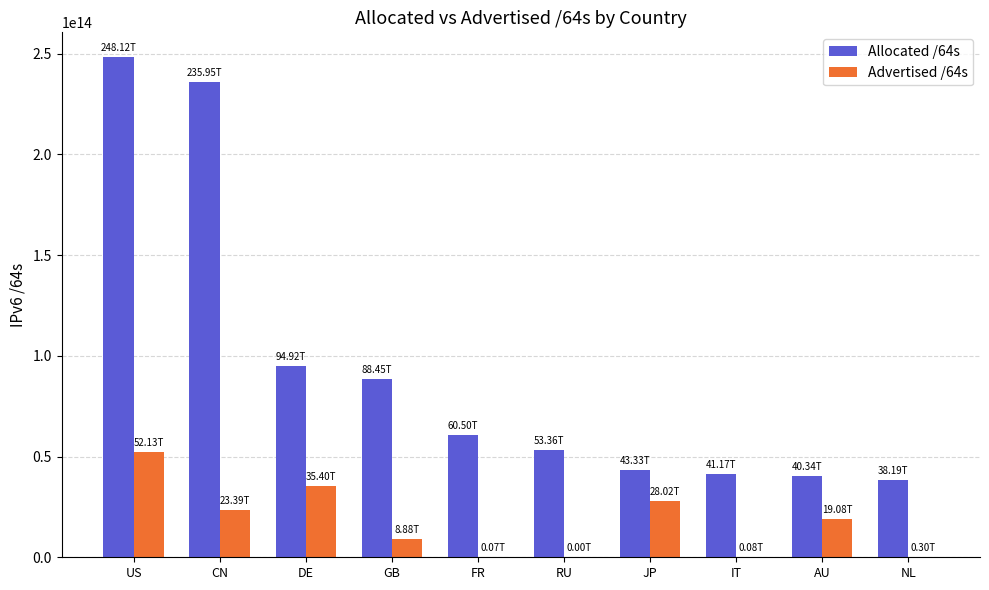

At which label does Advertised /64s reach its peak?

US